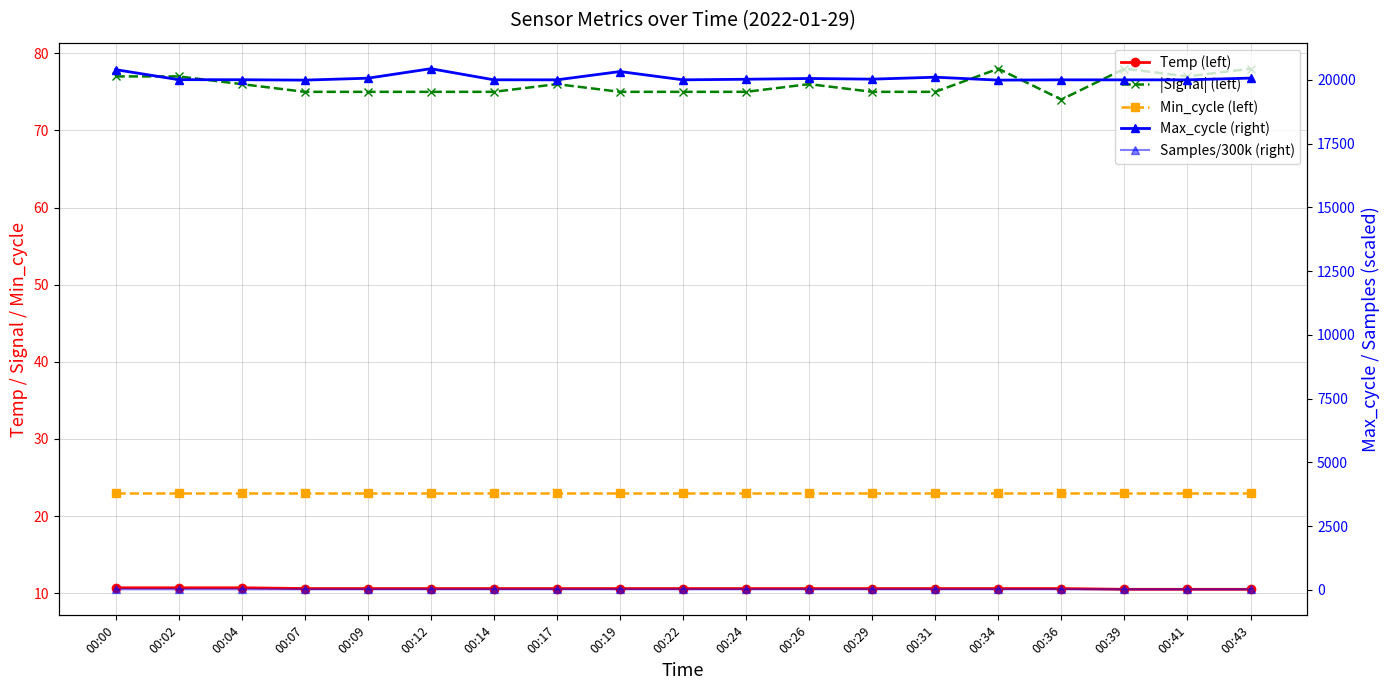

True or false: |Signal| (left) has a value of 74.0 at 00:36.

True